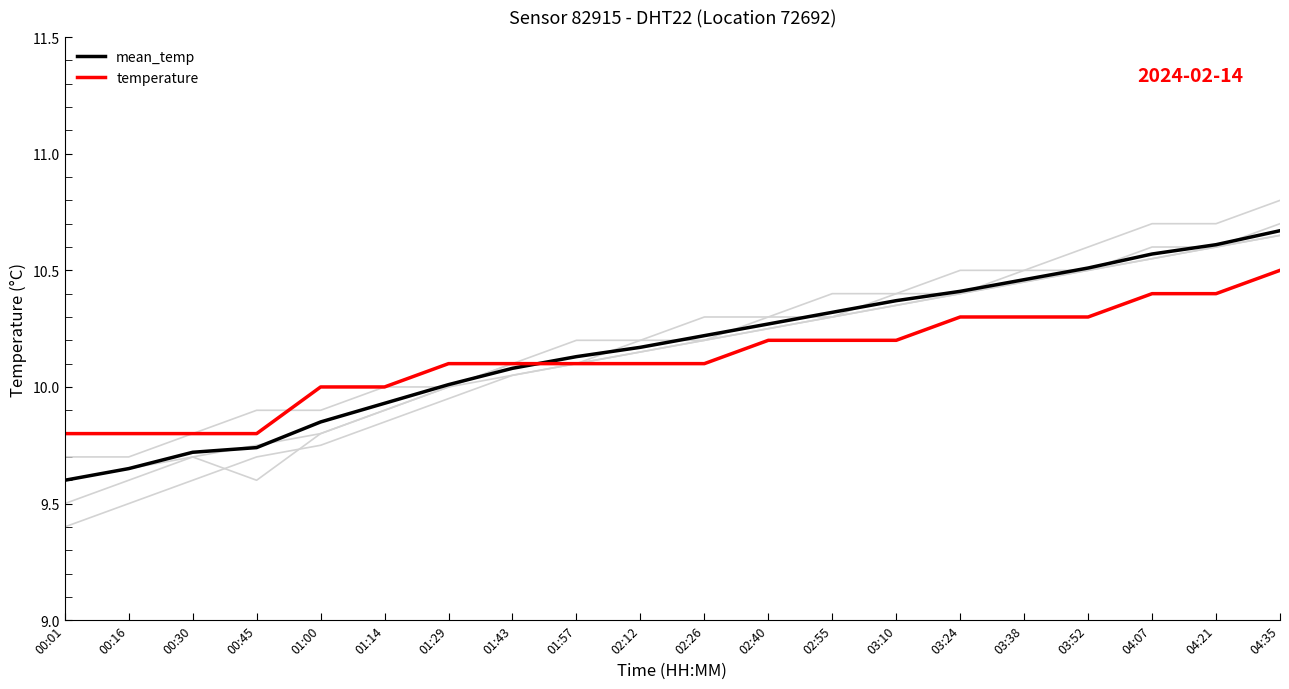

Does the chart display data point markers on the line(s)?

No